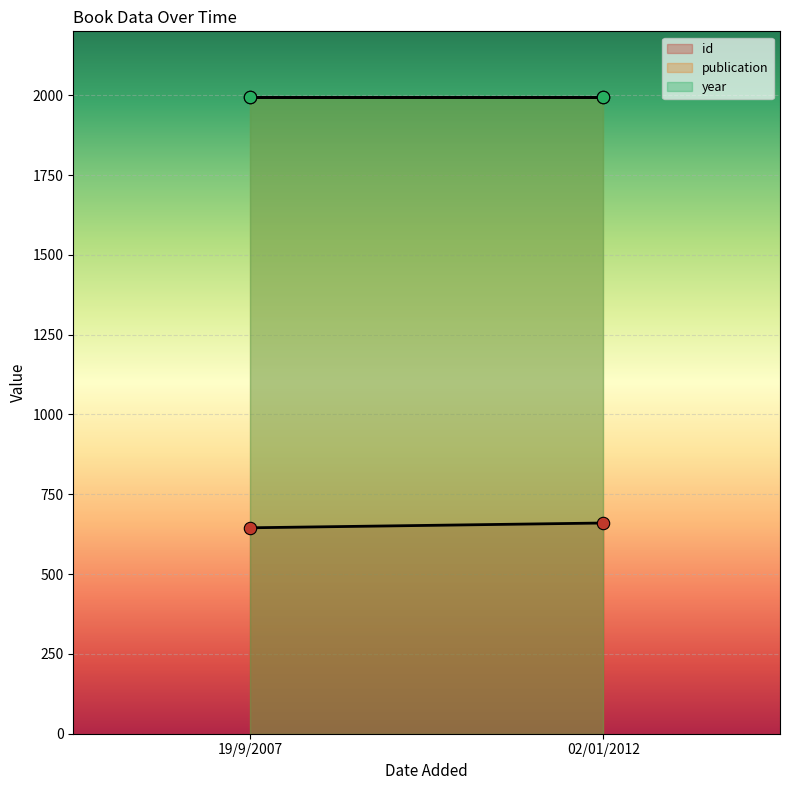

Which series has the largest total across all categories?

publication